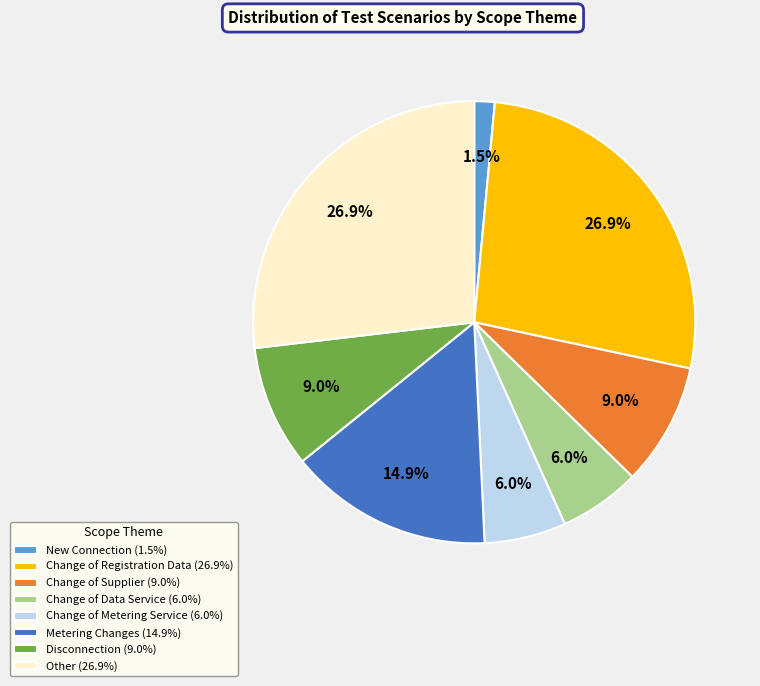

Does any single category account for the majority?

No